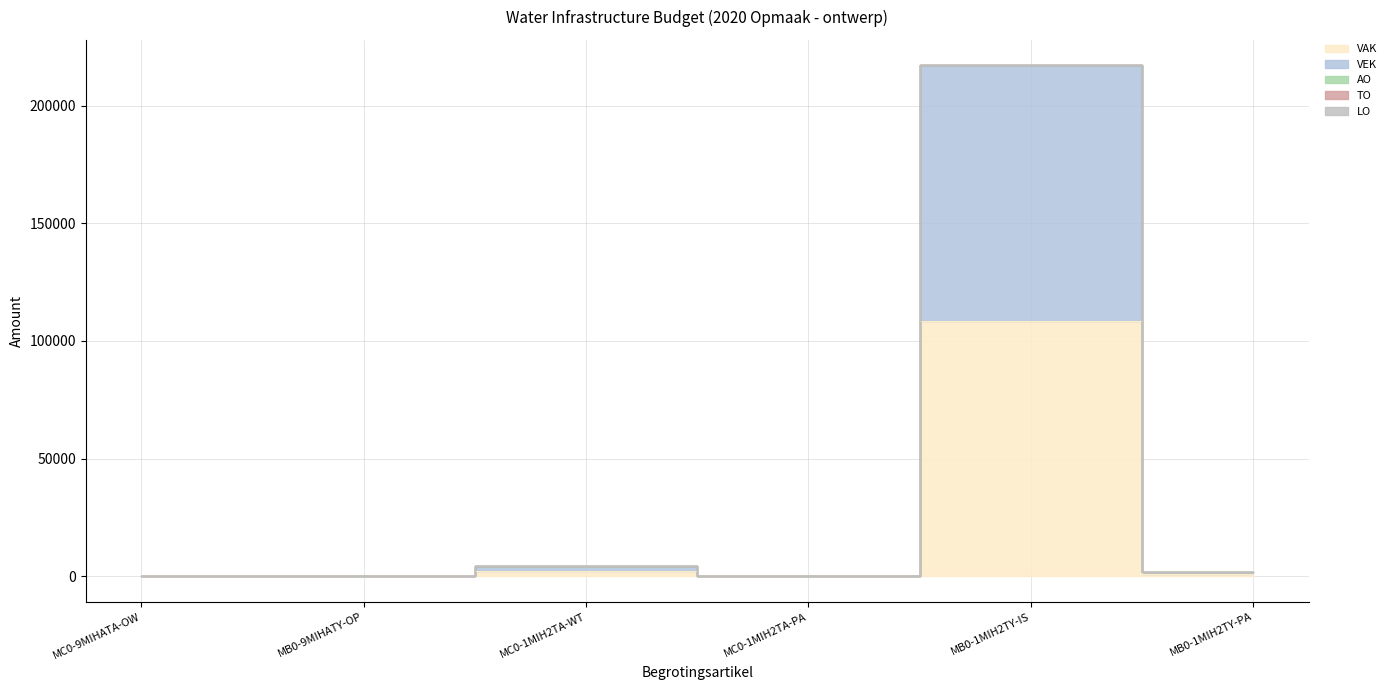

What position from the right is MC0-1MIH2TA-PA?

3